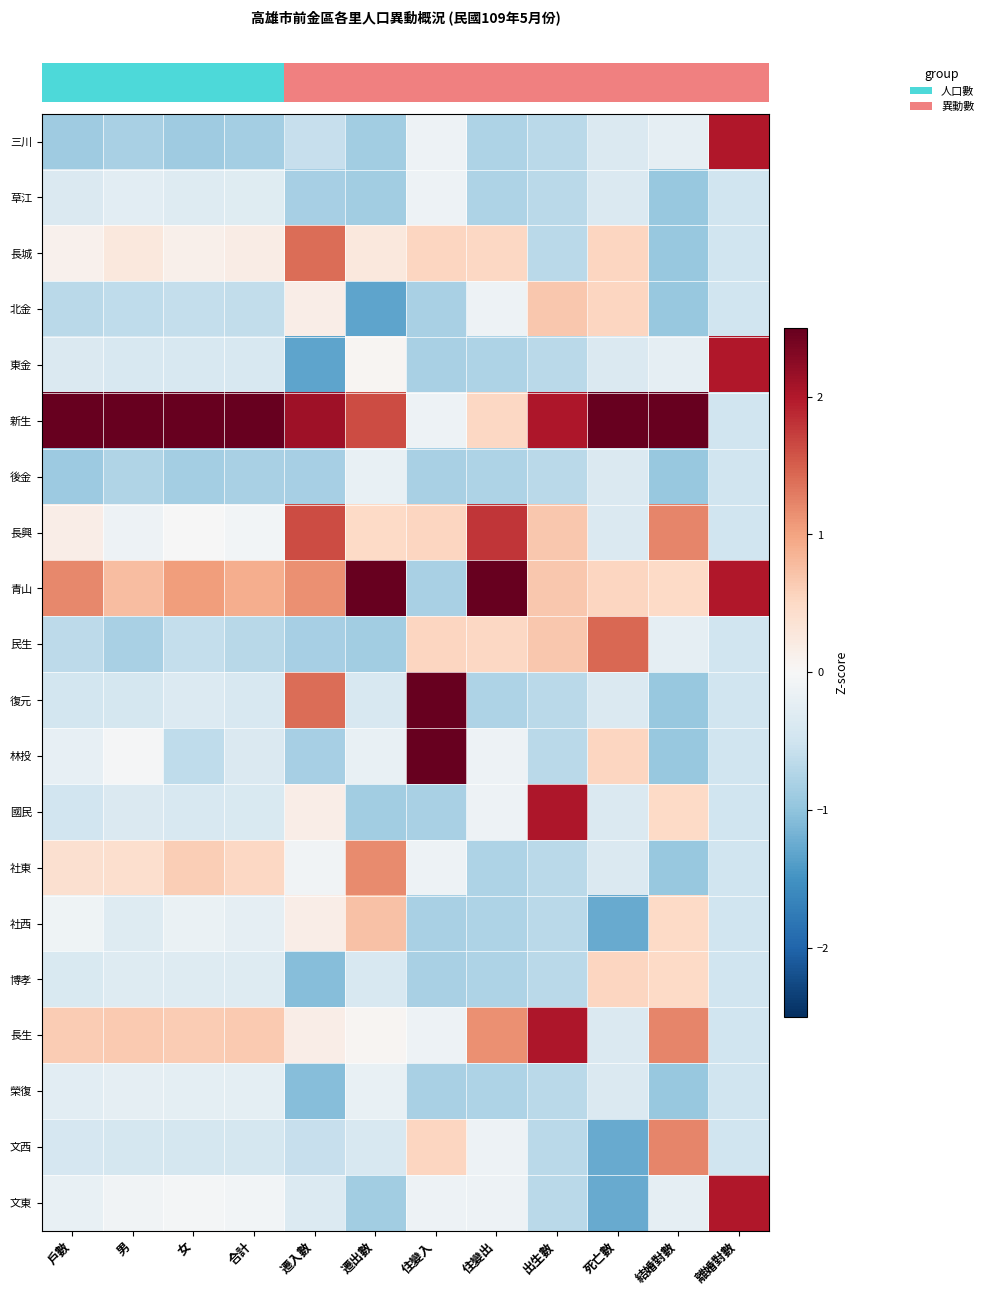

At how many categories does at least one series exceed 3?

6